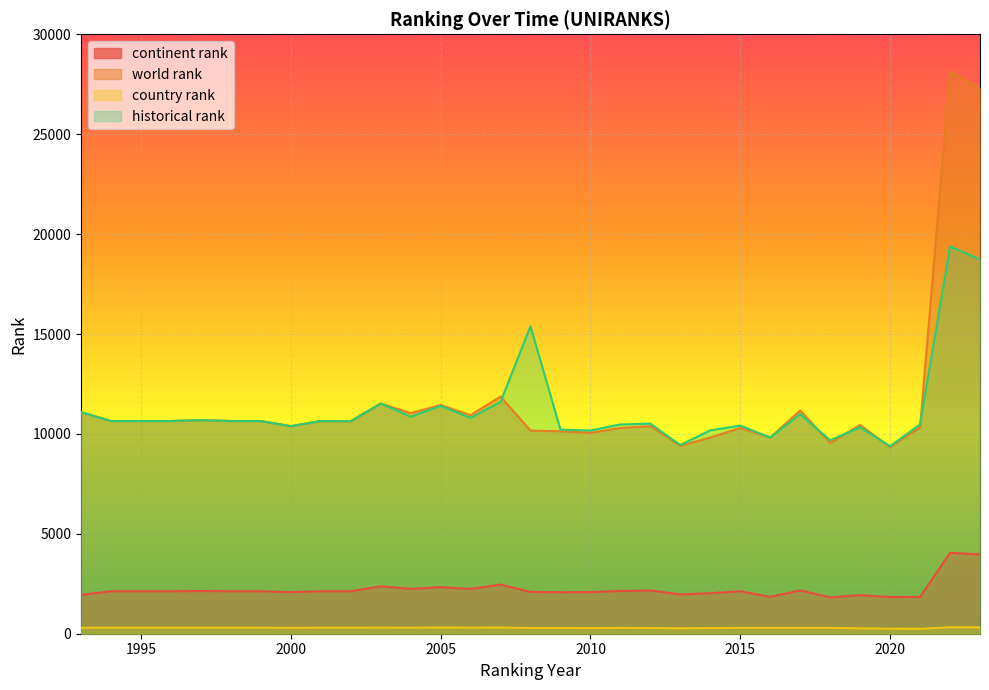

What is the maximum value for continent rank?

4047.0